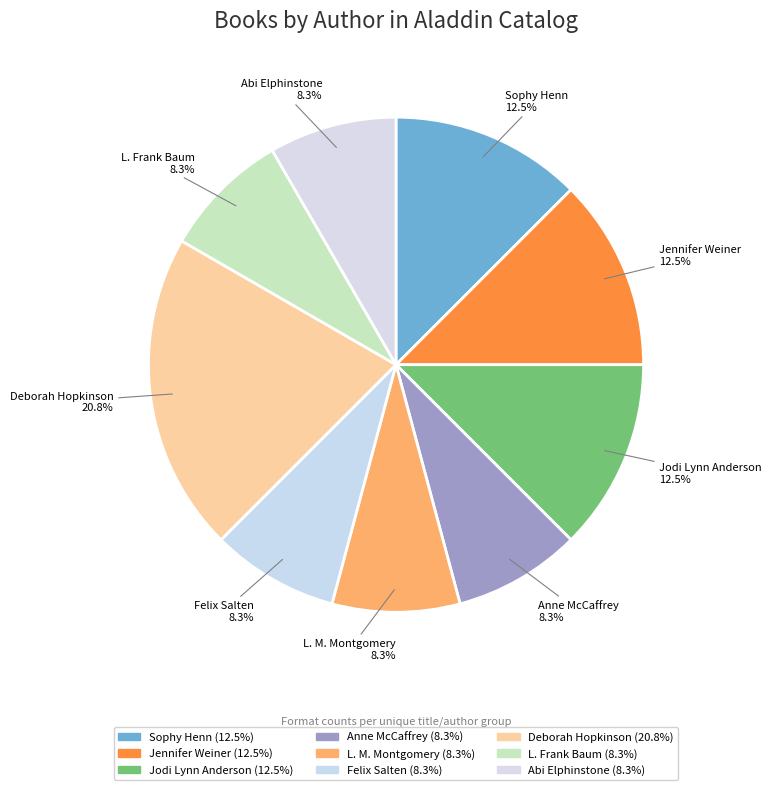

To the nearest percent, what portion does Felix Salten represent?

8%